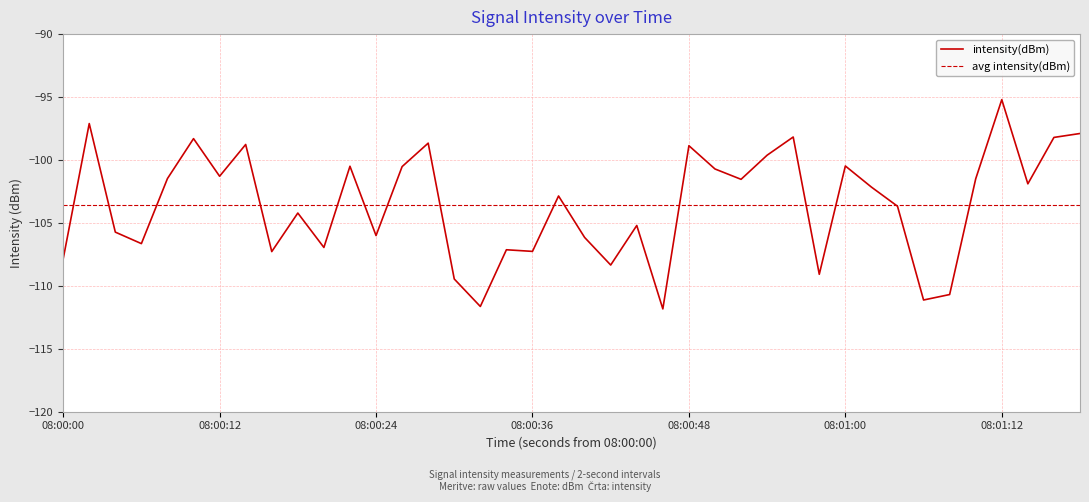

What is the value of the 18th point from the left?

-107.1